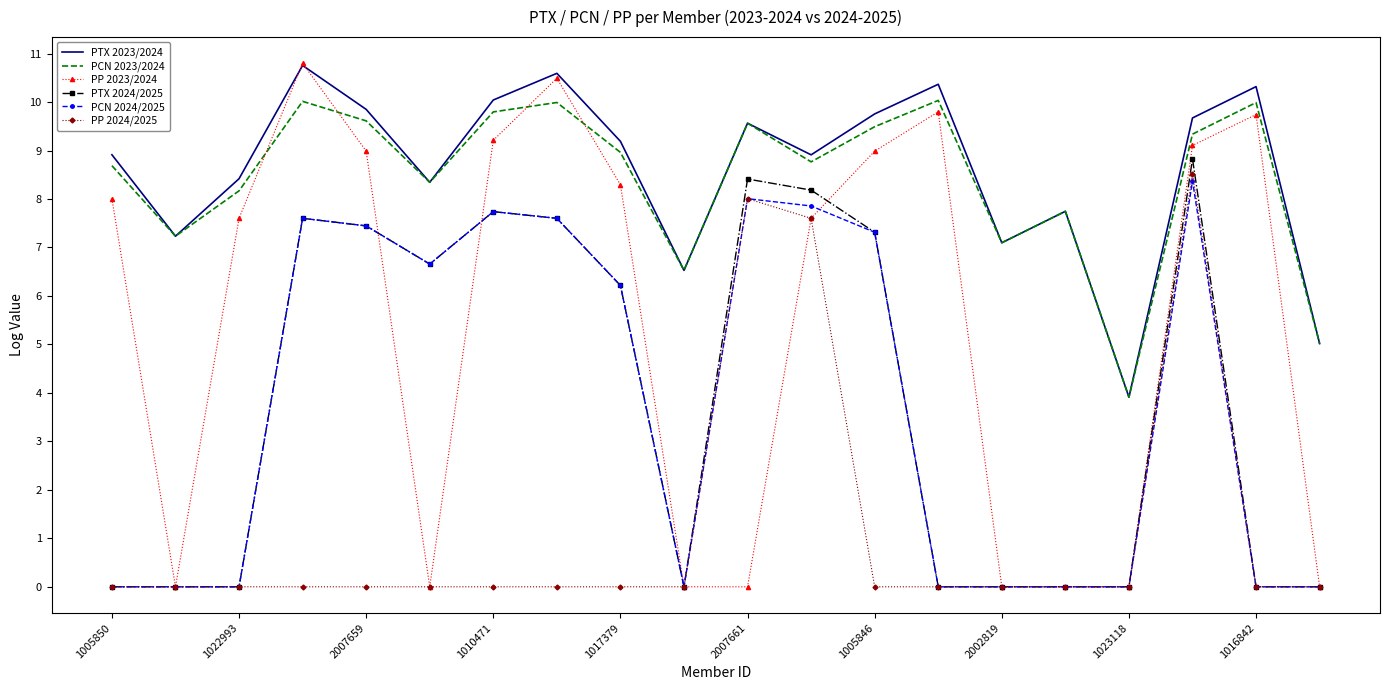

True or false: PTX 2024/2025 and PCN 2023/2024 cross at least once.

False